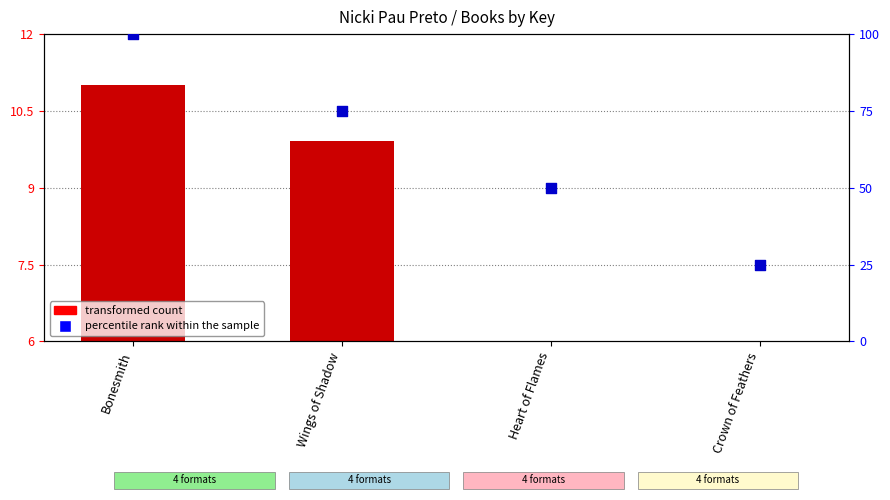

What are all the series names shown in the legend?

transformed count, percentile rank within the sample